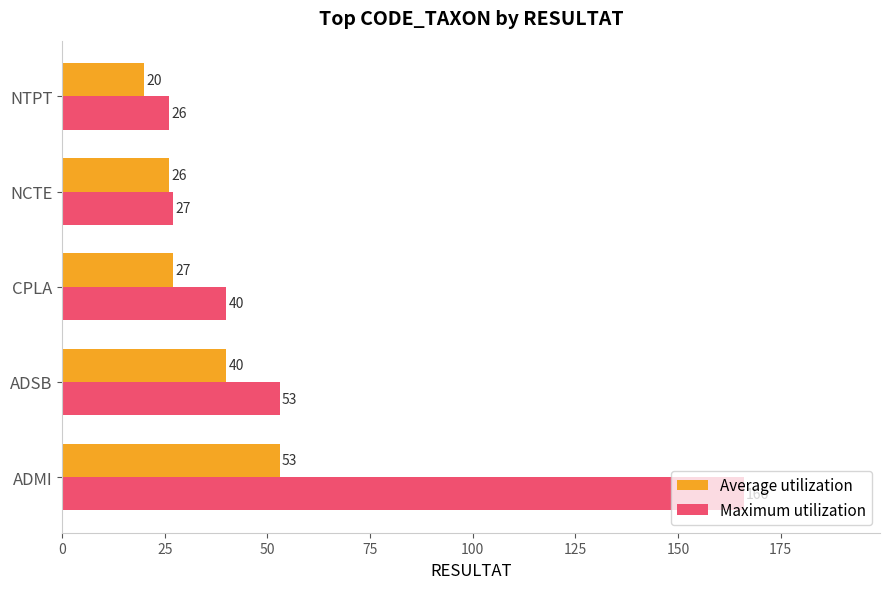

What is the difference between the Average utilization values at NTPT and ADMI?

33